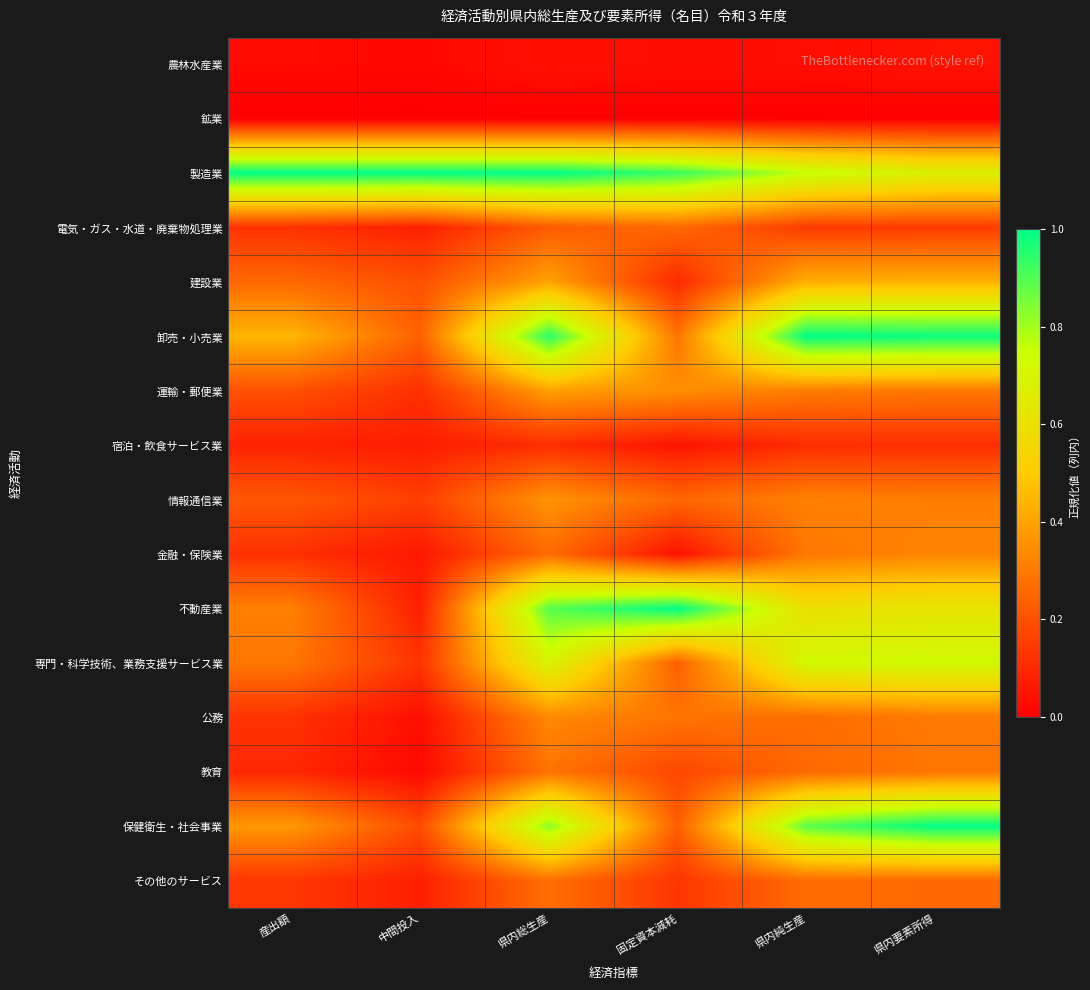

Reading left to right, transcribe all the data shown in this chart.

農林水産業: 産出額=0.0	中間投入=0.0	県内総生産=0.0	固定資本減耗=0.0	県内純生産=0.0	県内要素所得=0.0
鉱業: 産出額=0.0	中間投入=0.0	県内総生産=0.0	固定資本減耗=0.0	県内純生産=0.0	県内要素所得=0.0
製造業: 産出額=1.0	中間投入=1.0	県内総生産=1.0	固定資本減耗=0.9	県内純生産=0.8	県内要素所得=0.7
電気・ガス・水道・廃棄物処理業: 産出額=0.1	中間投入=0.1	県内総生産=0.2	固定資本減耗=0.3	県内純生産=0.1	県内要素所得=0.1
建設業: 産出額=0.3	中間投入=0.2	県内総生産=0.4	固定資本減耗=0.1	県内純生産=0.4	県内要素所得=0.4
卸売・小売業: 産出額=0.4	中間投入=0.2	県内総生産=0.9	固定資本減耗=0.3	県内純生産=1.0	県内要素所得=1.0
運輸・郵便業: 産出額=0.2	中間投入=0.1	県内総生産=0.4	固定資本減耗=0.4	県内純生産=0.3	県内要素所得=0.3
宿泊・飲食サービス業: 産出額=0.1	中間投入=0.1	県内総生産=0.1	固定資本減耗=0.1	県内純生産=0.1	県内要素所得=0.1
情報通信業: 産出額=0.2	中間投入=0.2	県内総生産=0.4	固定資本減耗=0.3	県内純生産=0.3	県内要素所得=0.3
金融・保険業: 産出額=0.1	中間投入=0.1	県内総生産=0.3	固定資本減耗=0.0	県内純生産=0.3	県内要素所得=0.3
不動産業: 産出額=0.3	中間投入=0.1	県内総生産=0.9	固定資本減耗=1.0	県内純生産=0.6	県内要素所得=0.6
専門・科学技術、業務支援サービス業: 産出額=0.3	中間投入=0.1	県内総生産=0.7	固定資本減耗=0.2	県内純生産=0.7	県内要素所得=0.7
公務: 産出額=0.1	中間投入=0.0	県内総生産=0.3	固定資本減耗=0.3	県内純生産=0.3	県内要素所得=0.3
教育: 産出額=0.1	中間投入=0.0	県内総生産=0.3	固定資本減耗=0.2	県内純生産=0.3	県内要素所得=0.3
保健衛生・社会事業: 産出額=0.4	中間投入=0.2	県内総生産=0.8	固定資本減耗=0.2	県内純生産=0.9	県内要素所得=1.0
その他のサービス: 産出額=0.1	中間投入=0.1	県内総生産=0.3	固定資本減耗=0.1	県内純生産=0.3	県内要素所得=0.3